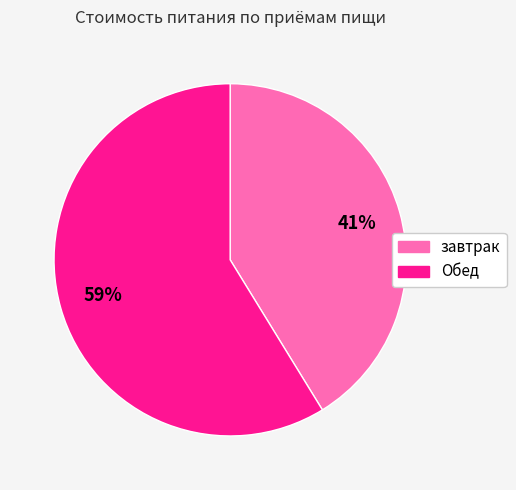

To the nearest percent, what is the difference between the Обед and завтрак slice percentages?

18%